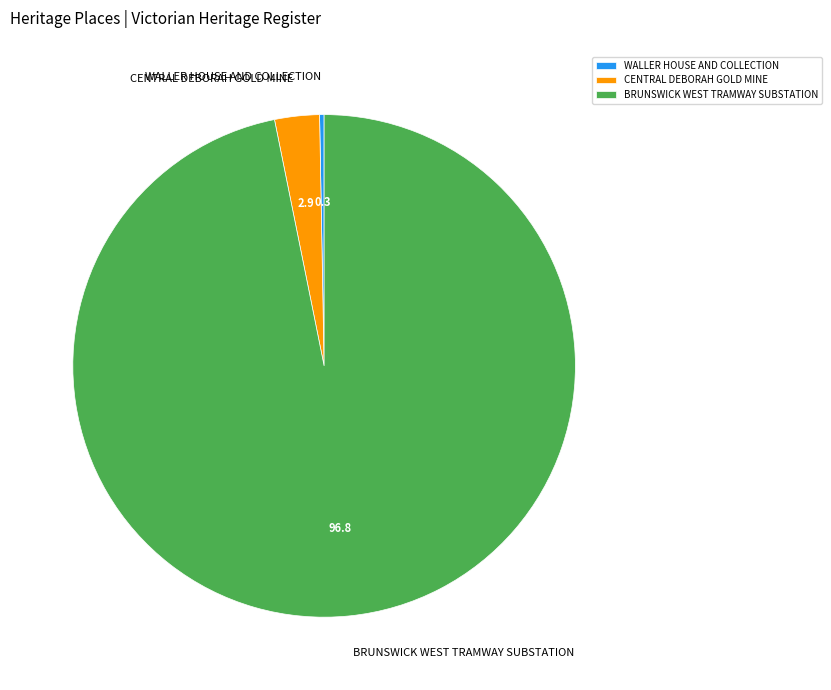

Between BRUNSWICK WEST TRAMWAY SUBSTATION and WALLER HOUSE AND COLLECTION, which is larger?

BRUNSWICK WEST TRAMWAY SUBSTATION